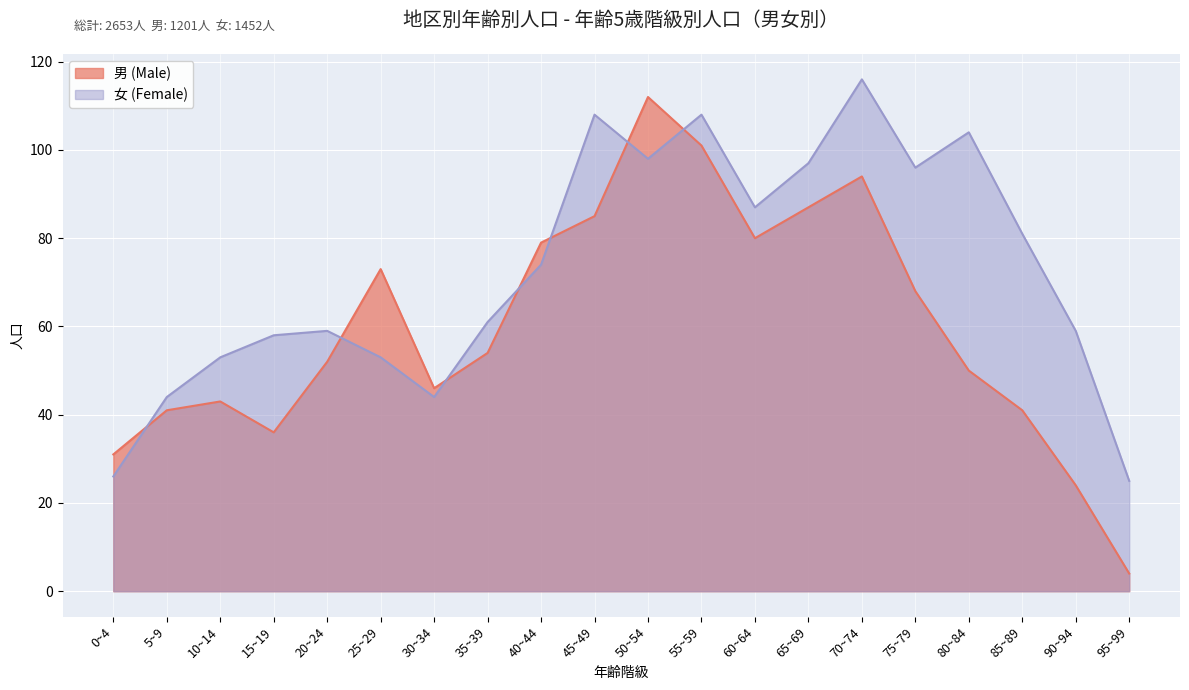

Reading right to left, transcribe all the data shown in this chart.

男 (Male): 95~99=4	90~94=24	85~89=41	80~84=50	75~79=68	70~74=94	65~69=87	60~64=80	55~59=101	50~54=112	45~49=85	40~44=79	35~39=54	30~34=46	25~29=73	20~24=52	15~19=36	10~14=43	5~9=41	0~4=31
女 (Female): 95~99=25	90~94=59	85~89=81	80~84=104	75~79=96	70~74=116	65~69=97	60~64=87	55~59=108	50~54=98	45~49=108	40~44=74	35~39=61	30~34=44	25~29=53	20~24=59	15~19=58	10~14=53	5~9=44	0~4=26